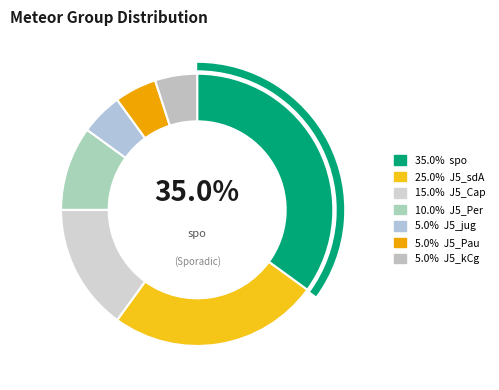

The J5_Pau slice represents 5% of the pie. True or false?

True